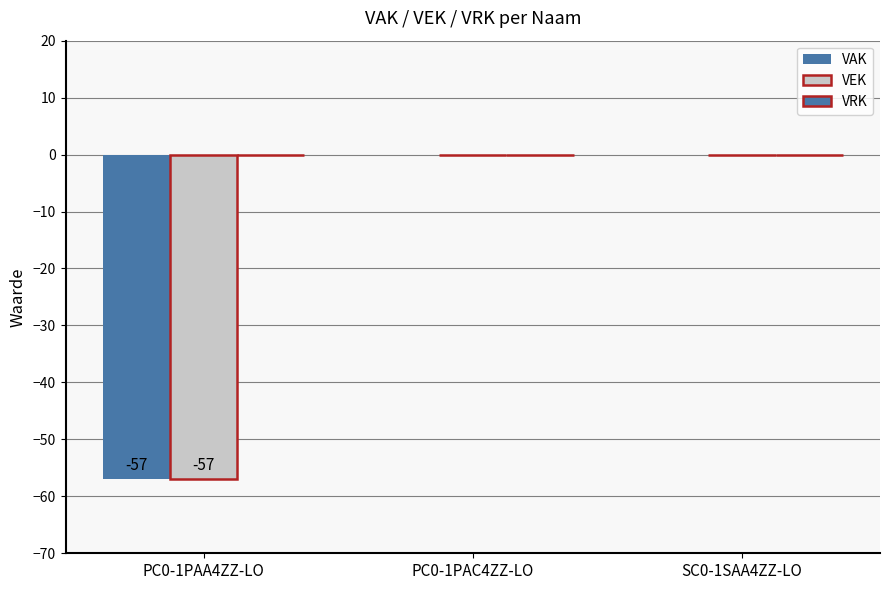

Which series has the widest spread of values?

VAK